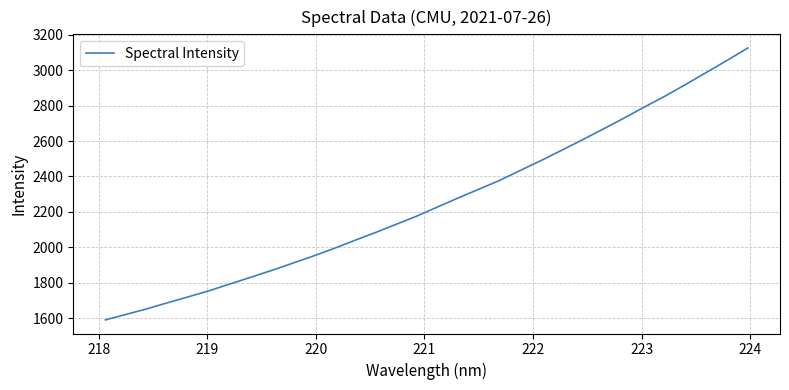

What is the difference between the maximum and minimum values?

1535.5